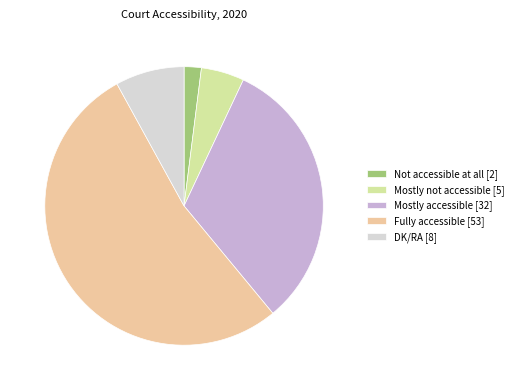

True or false: Not accessible at all accounts for 2% of the total.

True